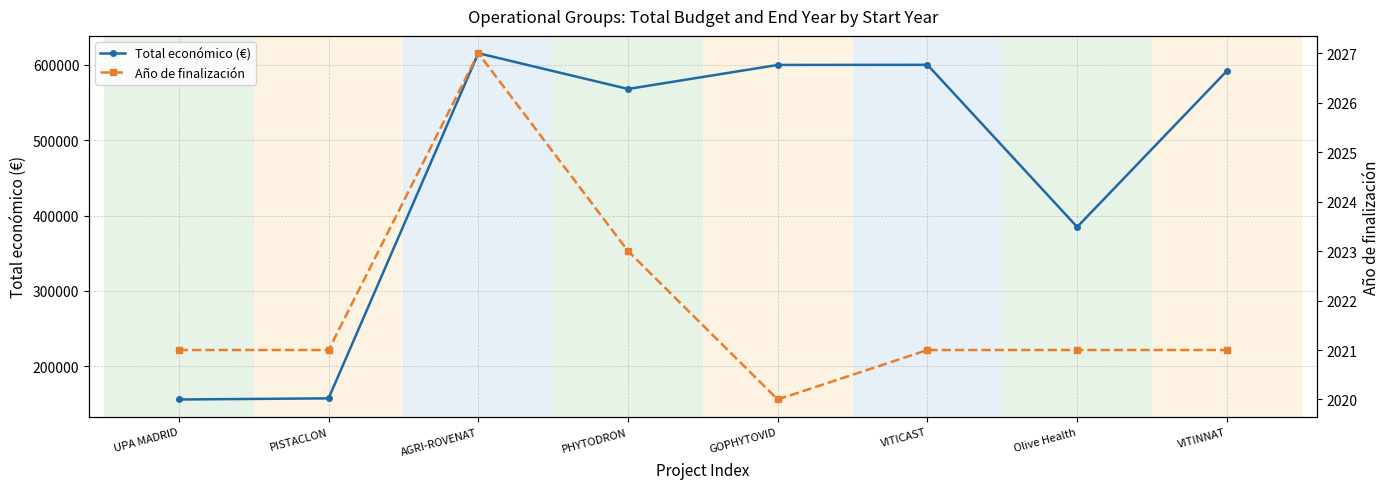

Does the chart have visible grid lines?

Yes